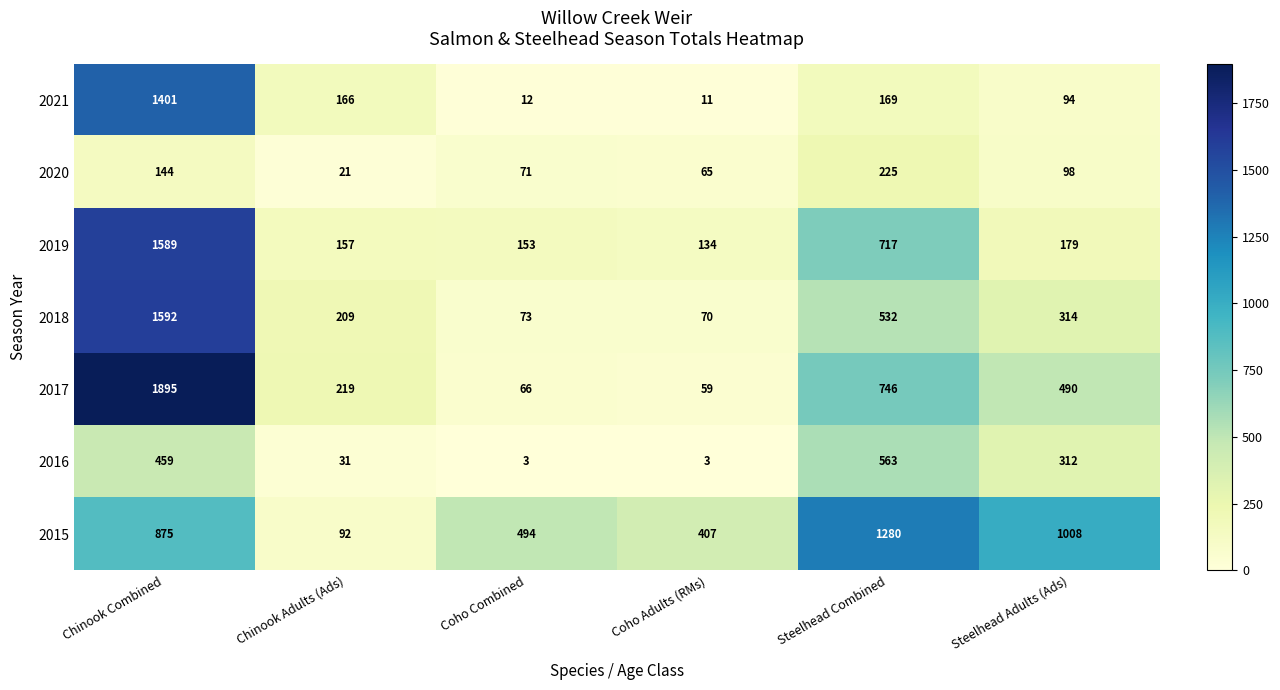

What is the total value across all series at Coho Adults (RMs)?

749